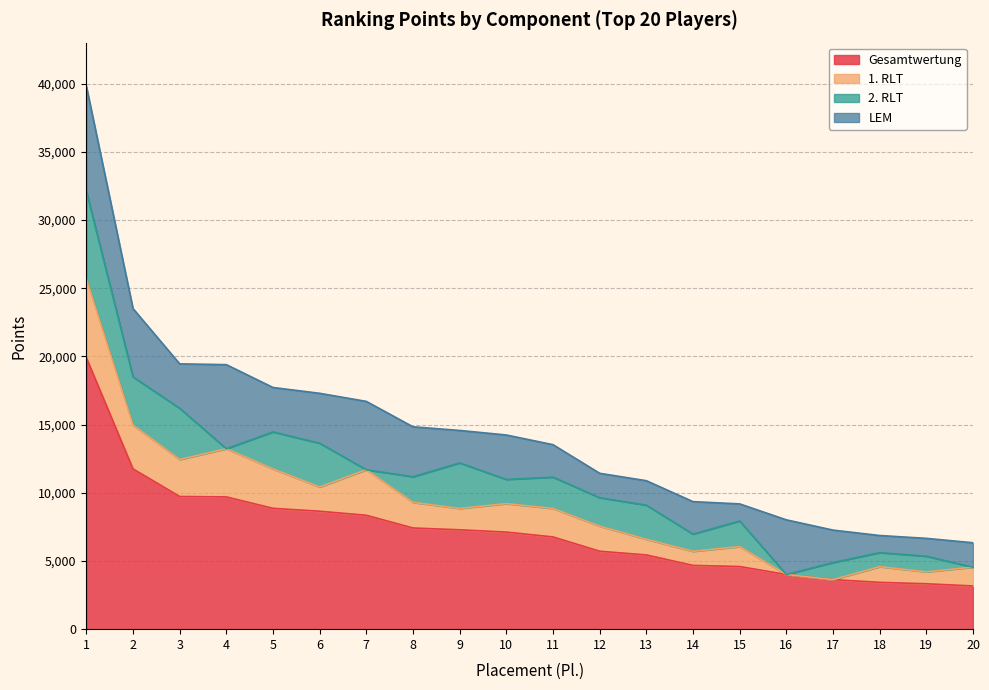

Where is the first local minimum for LEM?

3